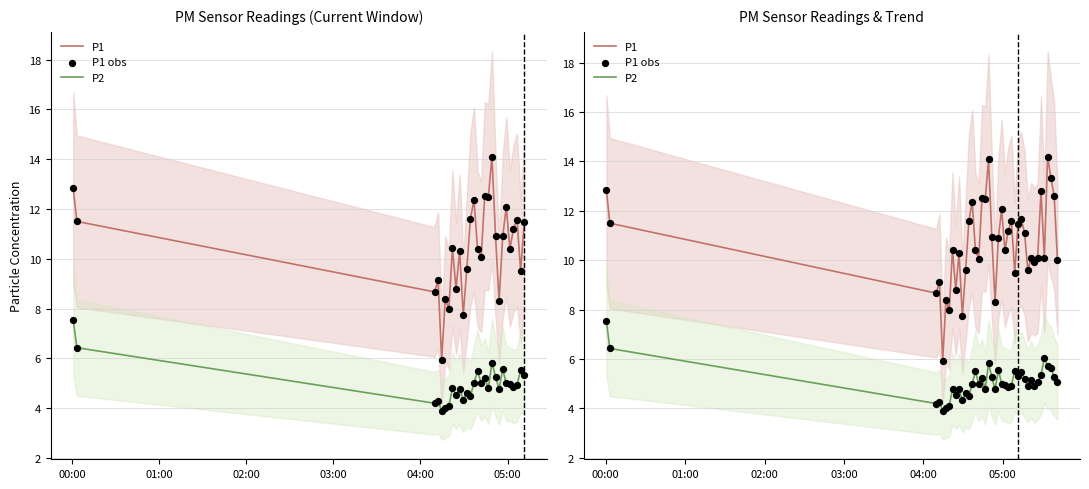

Which series has the widest spread of Y values?

P1